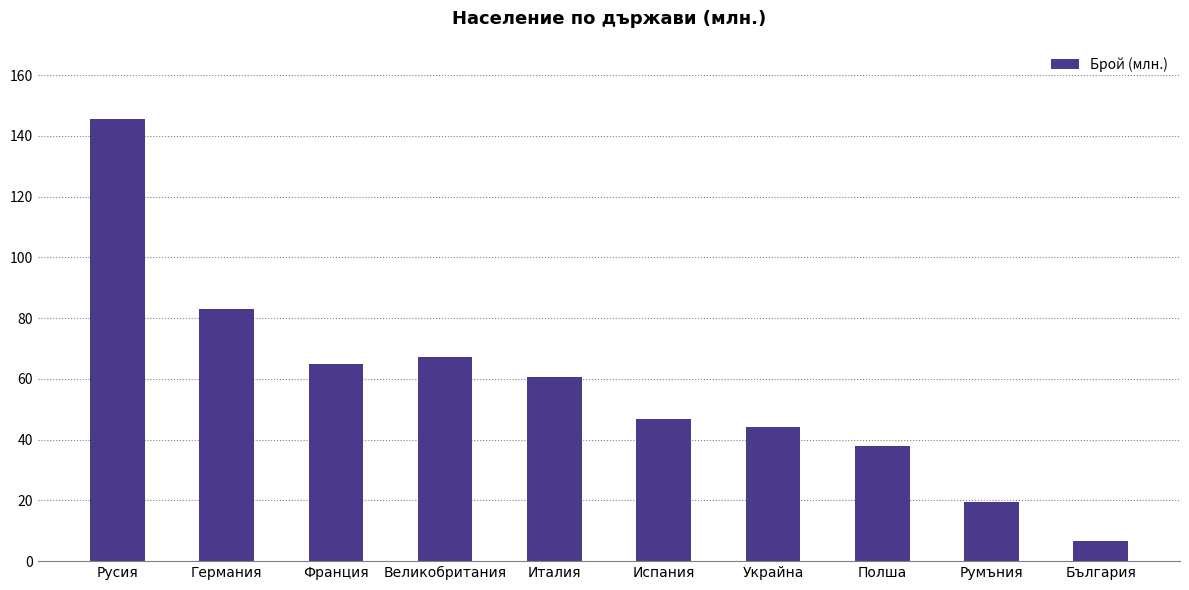

What is the greatest value displayed?

145.7